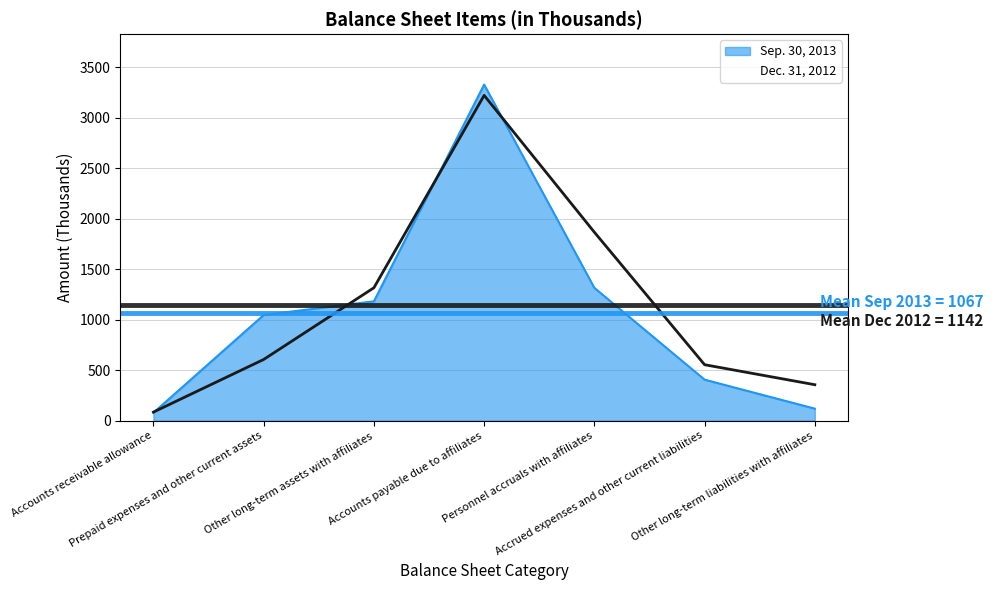

What is the value of the Dec. 31, 2012 point at the 4th from the left?

3220